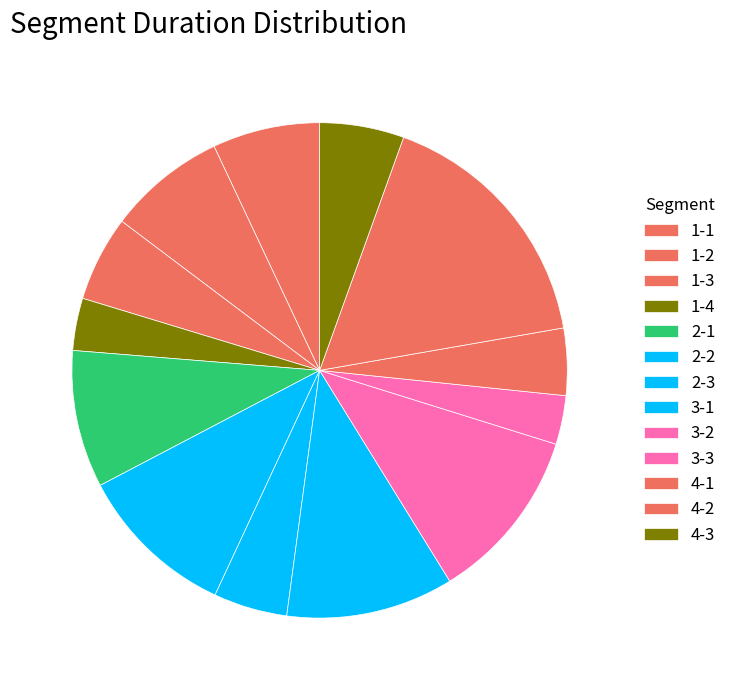

What is the change in value from 1-1 to 3-3?

-87750